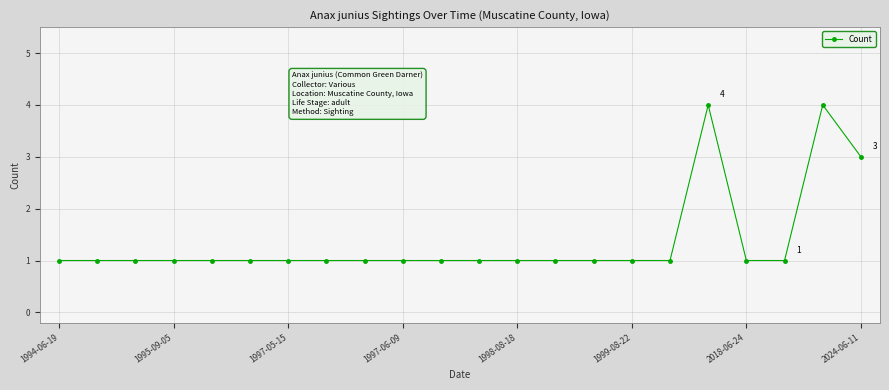

True or false: the data has more than 0 interior local peaks.

True